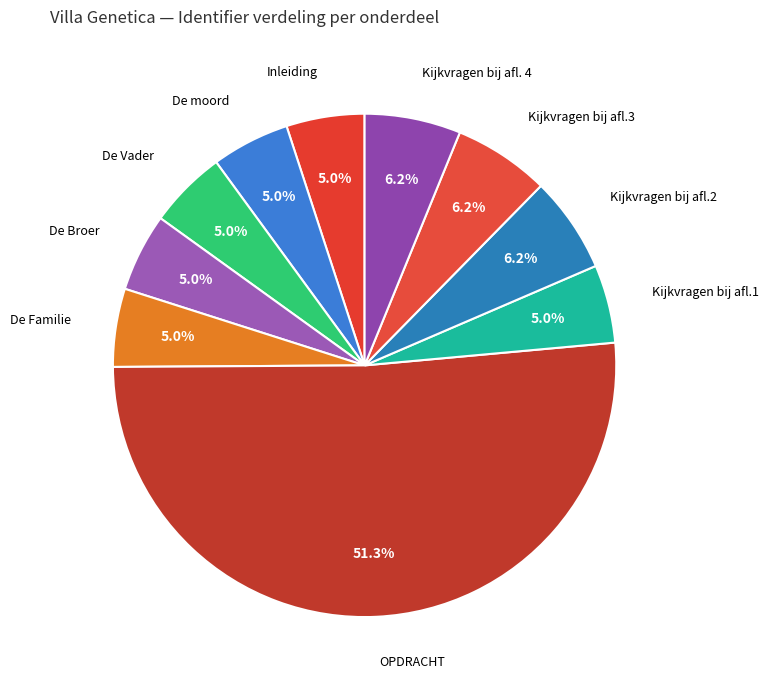

Is it true that De Familie is 5% of the pie?

True